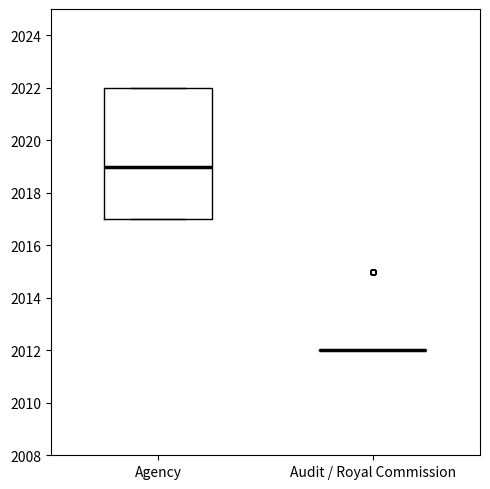

Reading left to right, transcribe this box plot: for each box, give where its median line is, the range the box spans, and where its two whiskers end, as read against the y-axis. The values are not printed on the chart, so give them approximately, as read against the axis.

Agency: median 2019, box 2017 to 2022, whiskers 2017 to 2022
Audit / Royal Commission: box collapsed to a line at 2012, whiskers 2012 to 2012